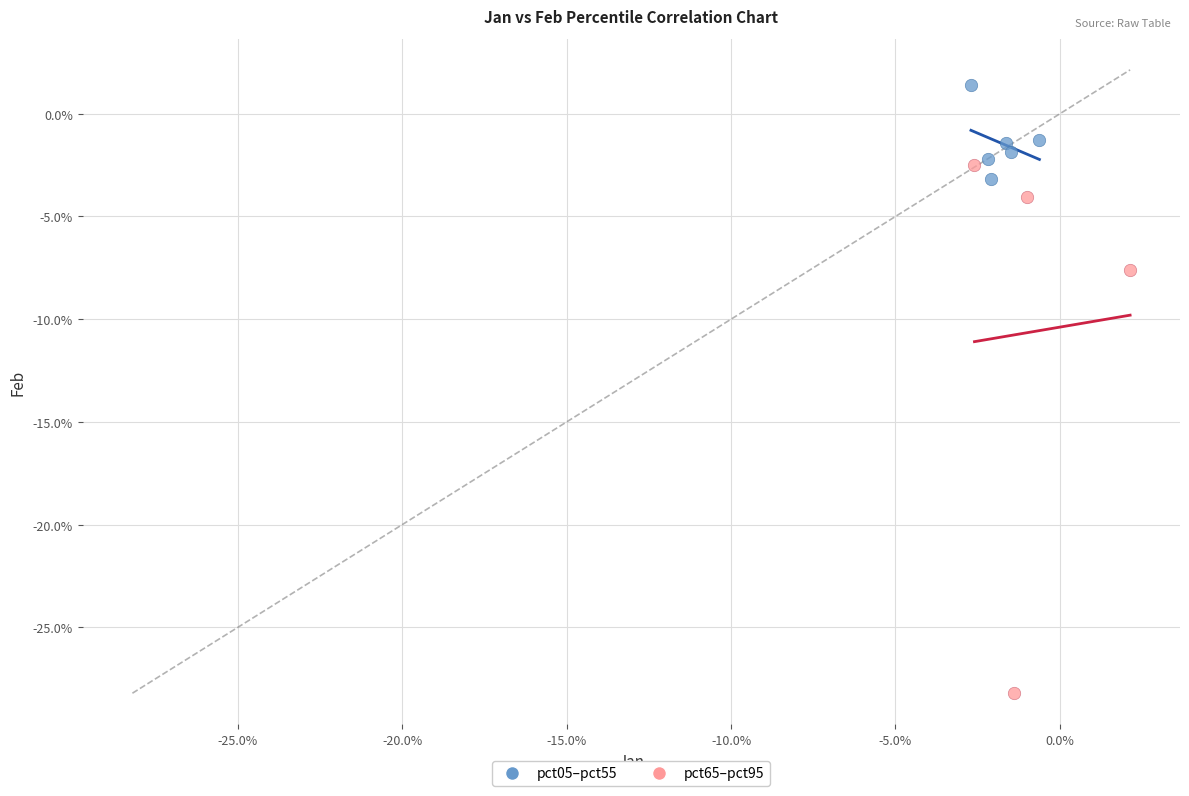

Which series has the largest Y range (max minus min)?

pct65–pct95